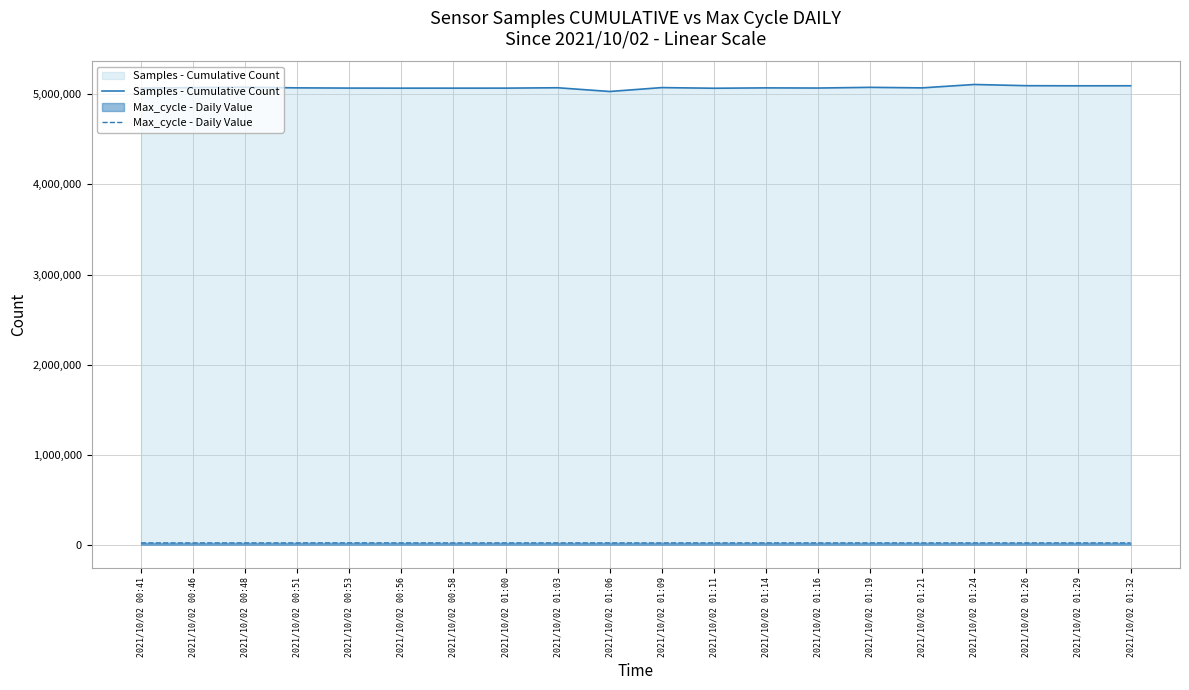

The Samples - Cumulative Count series shows 5032477 at 2021/10/02 01:06. True or false?

True